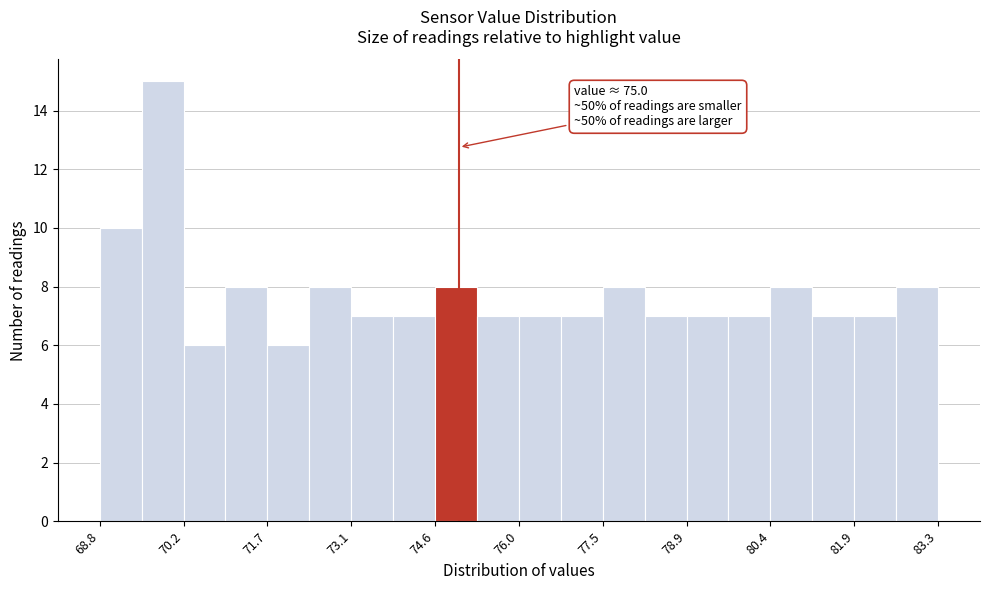

Around what value on the x-axis is the tallest bar? Give the approximate position of its centre, as read against the axis.

69.8